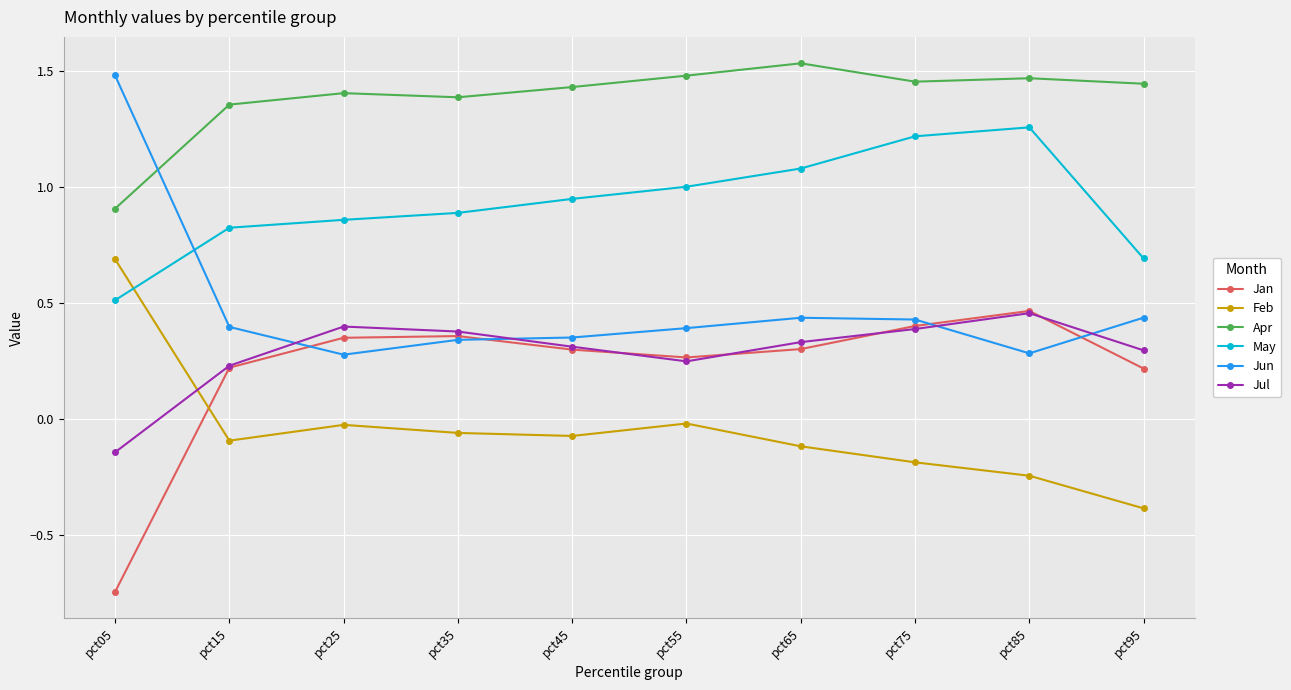

At which label does May reach its minimum?

pct05